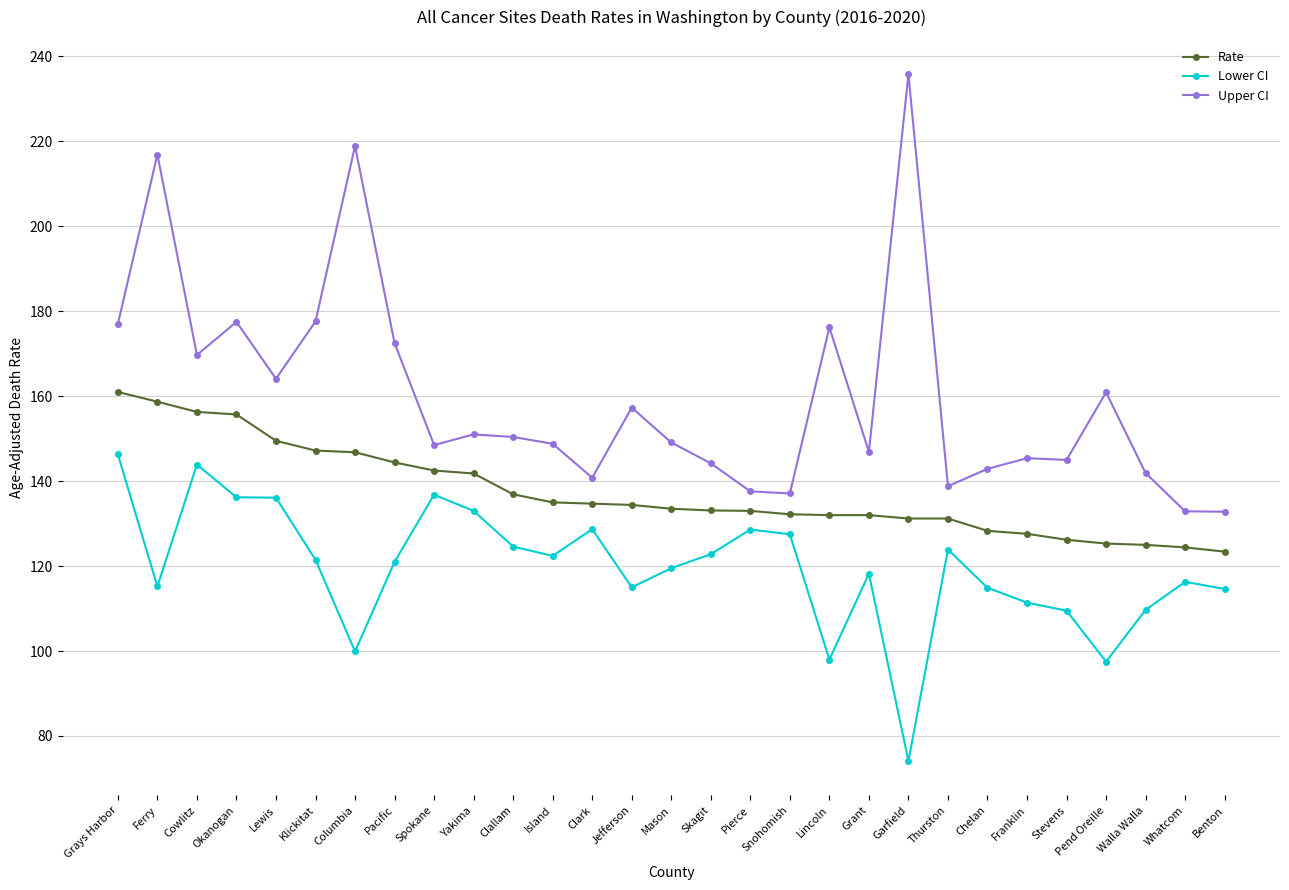

True or false: Upper CI and Lower CI cross at least once.

False